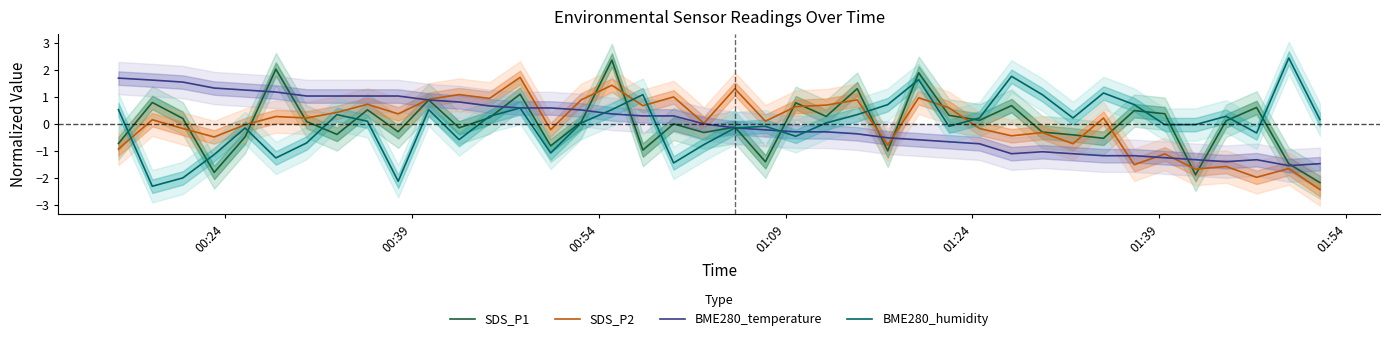

What is the lowest value of the SDS_P1 series?

-2.2